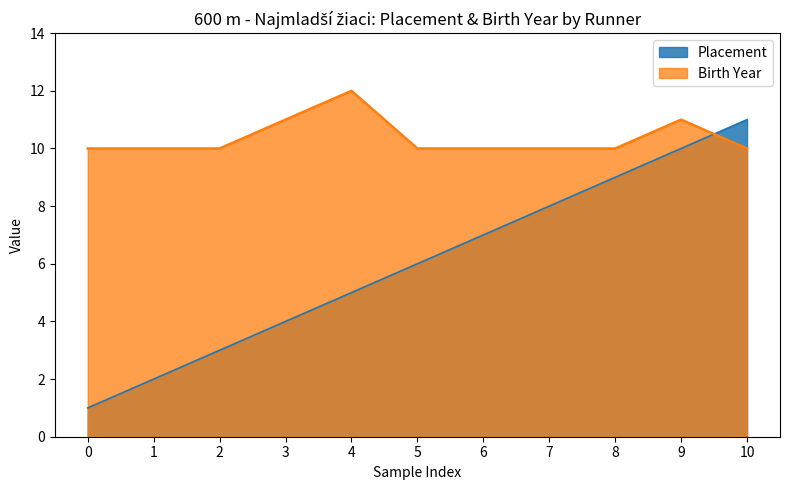

Reading left to right, extract all data points from this chart.

Placement: 0=1	1=2	2=3	3=4	4=5	5=6	6=7	7=8	8=9	9=10	10=11
Birth Year: 0=10	1=10	2=10	3=11	4=12	5=10	6=10	7=10	8=10	9=11	10=10